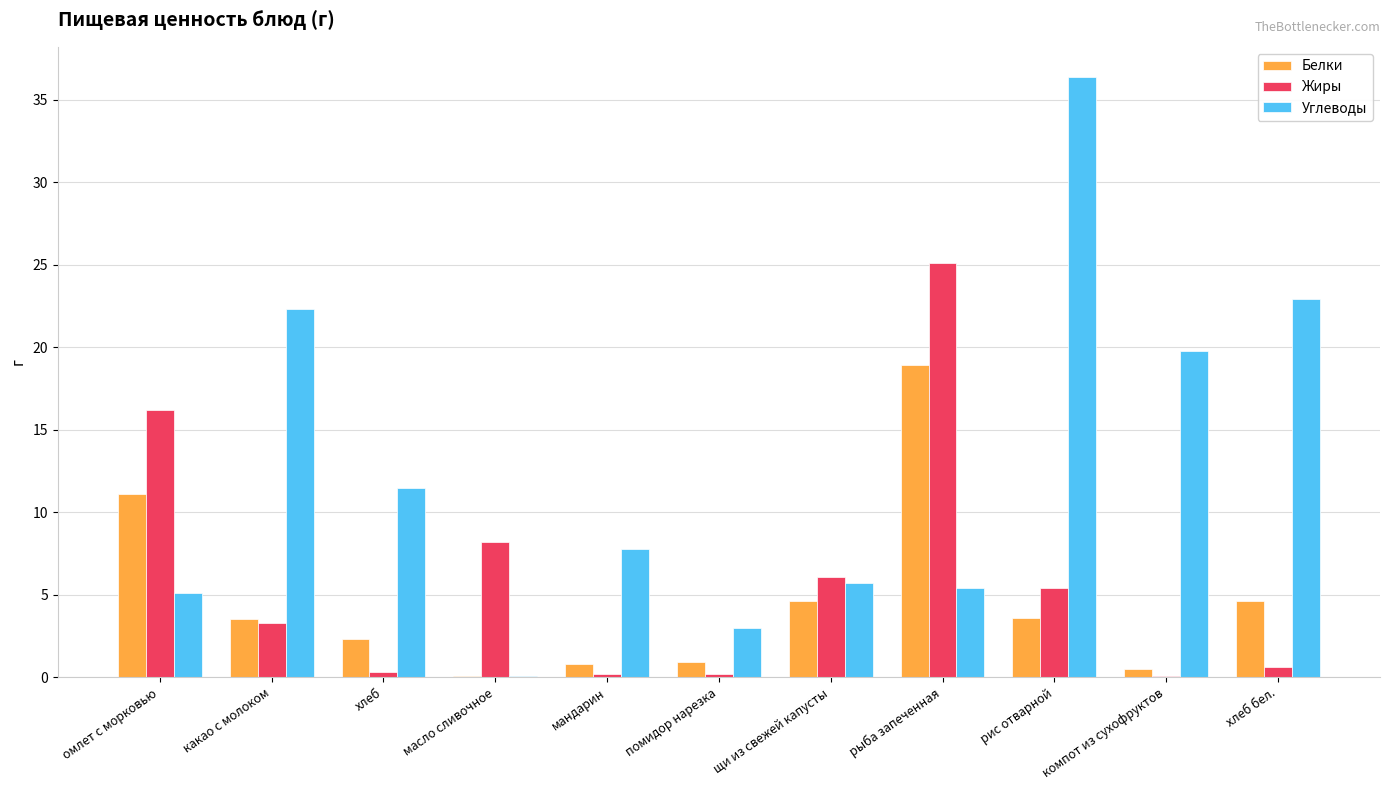

True or false: Углеводы has a value of 7.1 at какао с молоком.

False